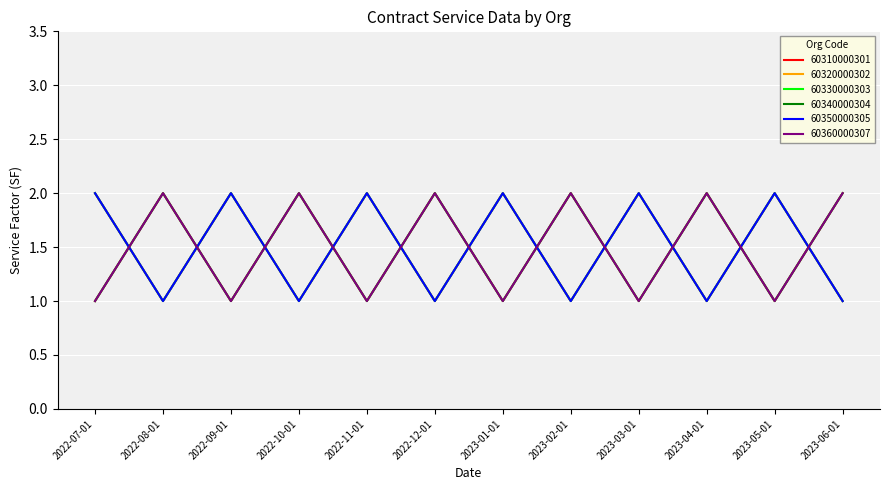

What is the sum of all 60330000303 values?

20